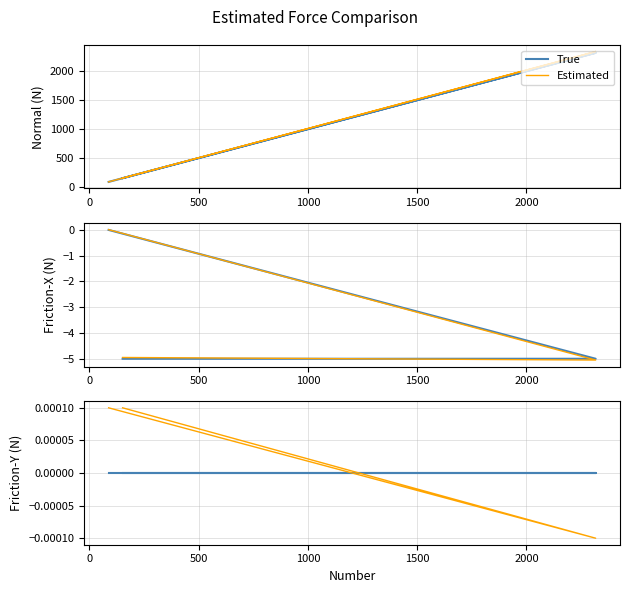

List the series in order of their overall mean, highest first.

Estimated, True